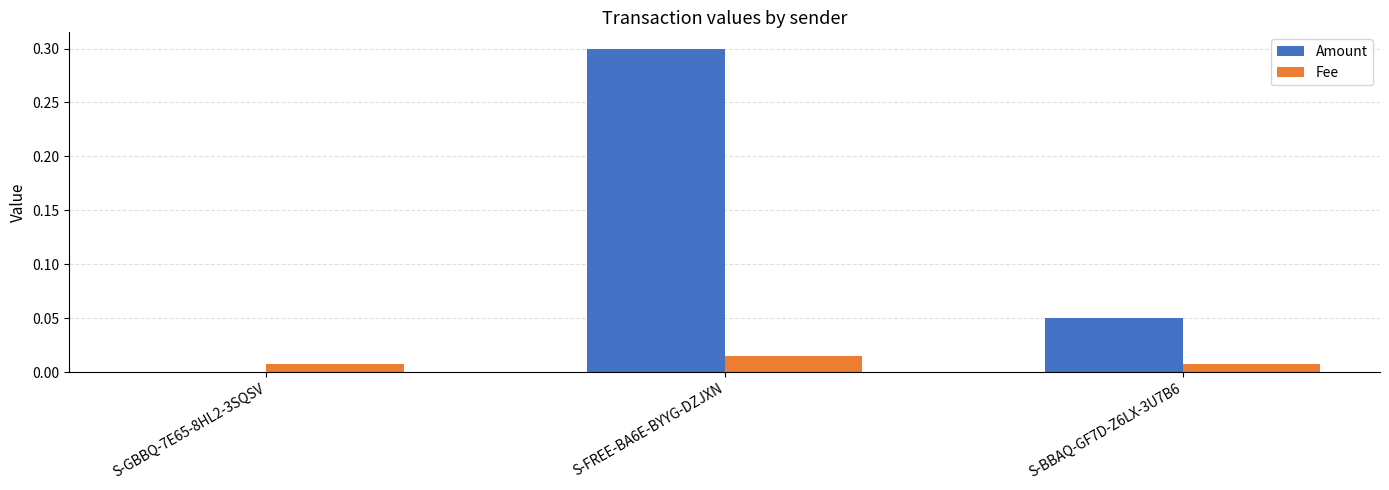

What is the highest value of the Amount series?

0.3